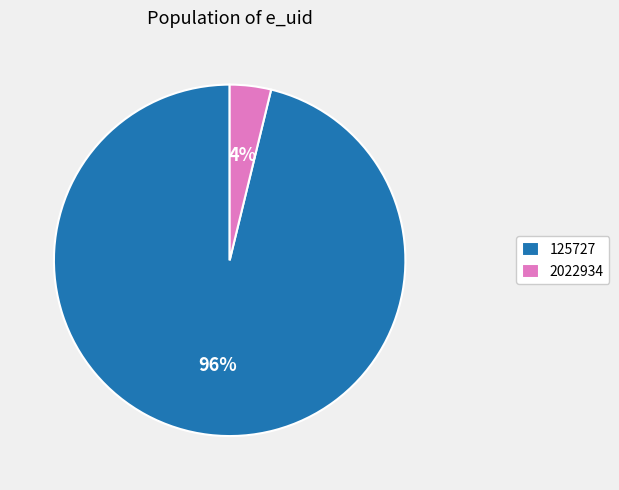

Does any single category account for the majority?

Yes